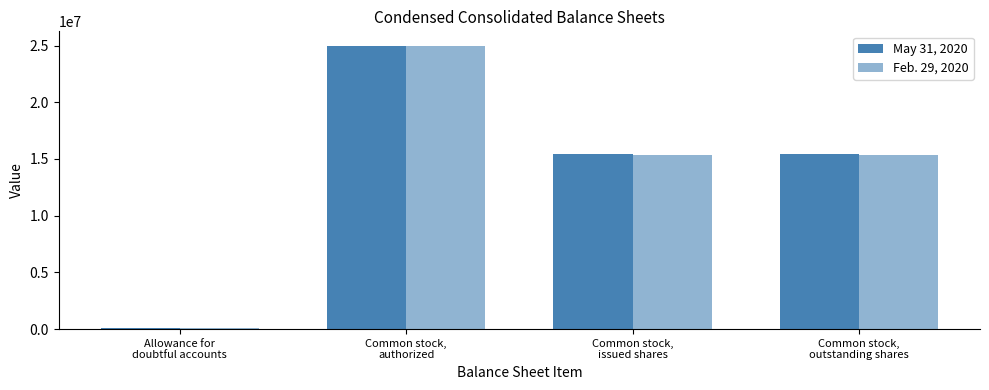

The value of Feb. 29, 2020 at Common stock,
issued shares is 15348180. True or false?

True